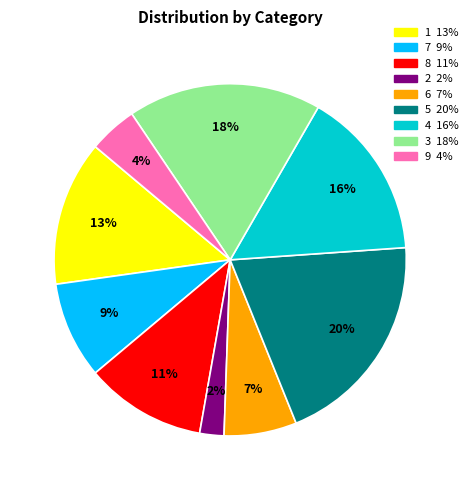

Rank the categories by value from lowest to highest.

2, 9, 6, 7, 8, 1, 4, 3, 5